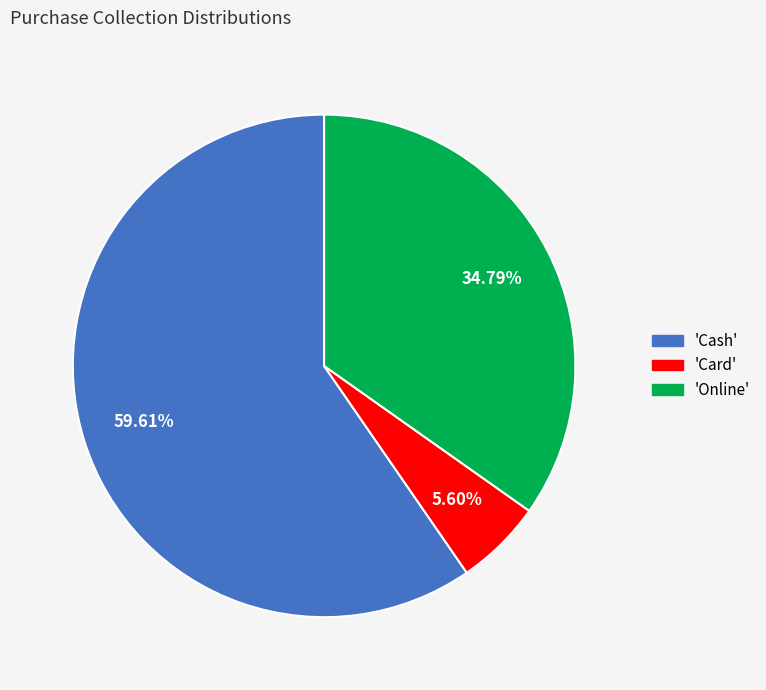

Is there a majority slice in this chart?

Yes